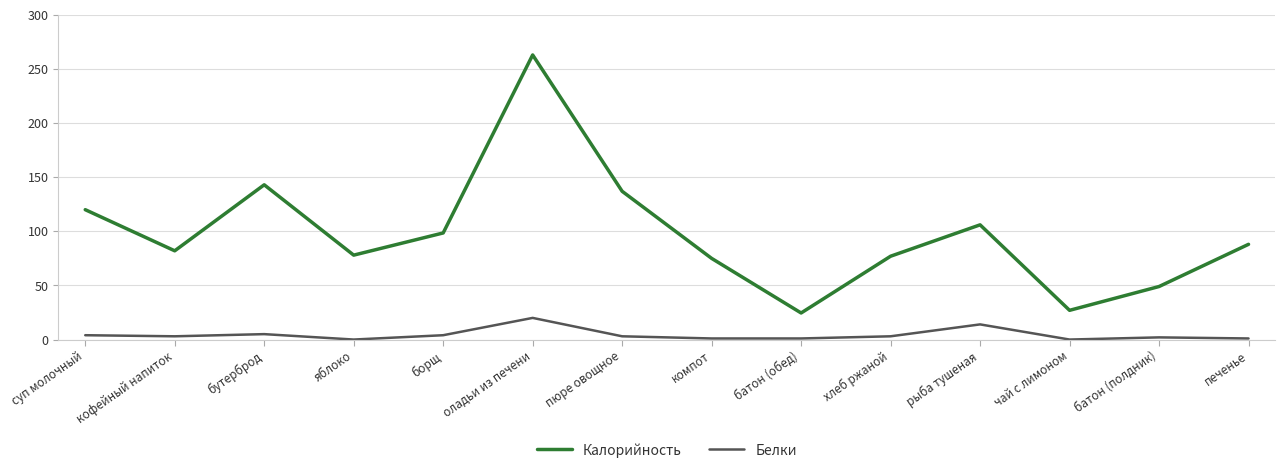

Which series has the largest range (max minus min)?

Калорийность